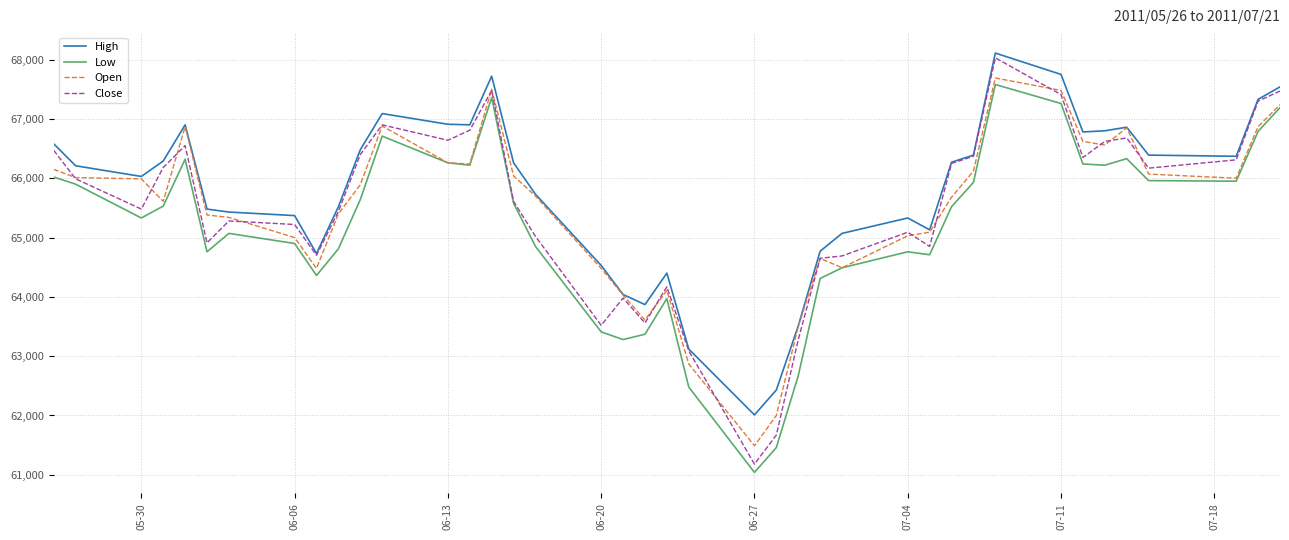

In Low, how many points are higher than both neighbors (excluding endpoints)?

8